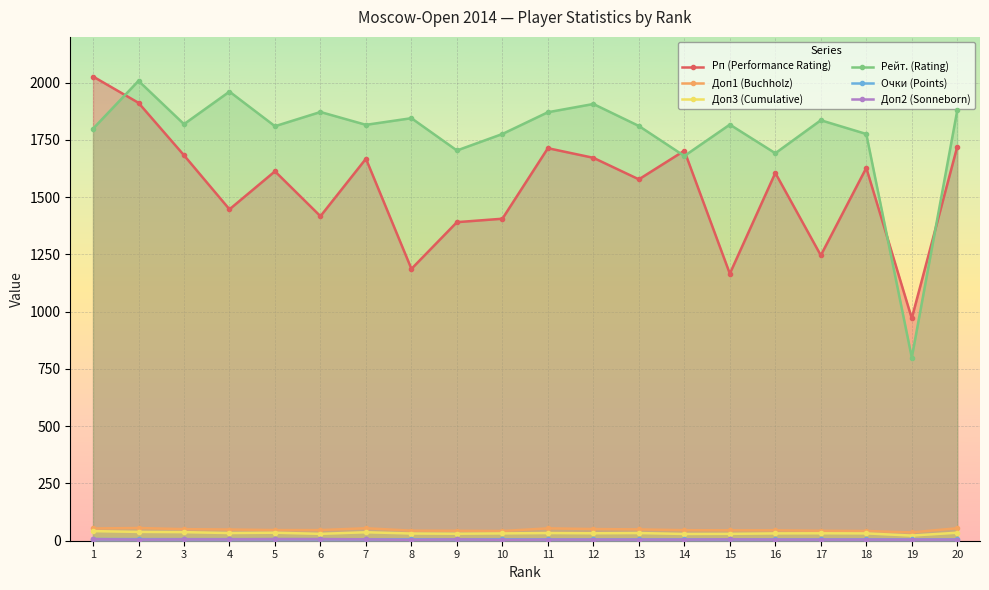

Where is the first local minimum for Доп2 (Sonneborn)?

2